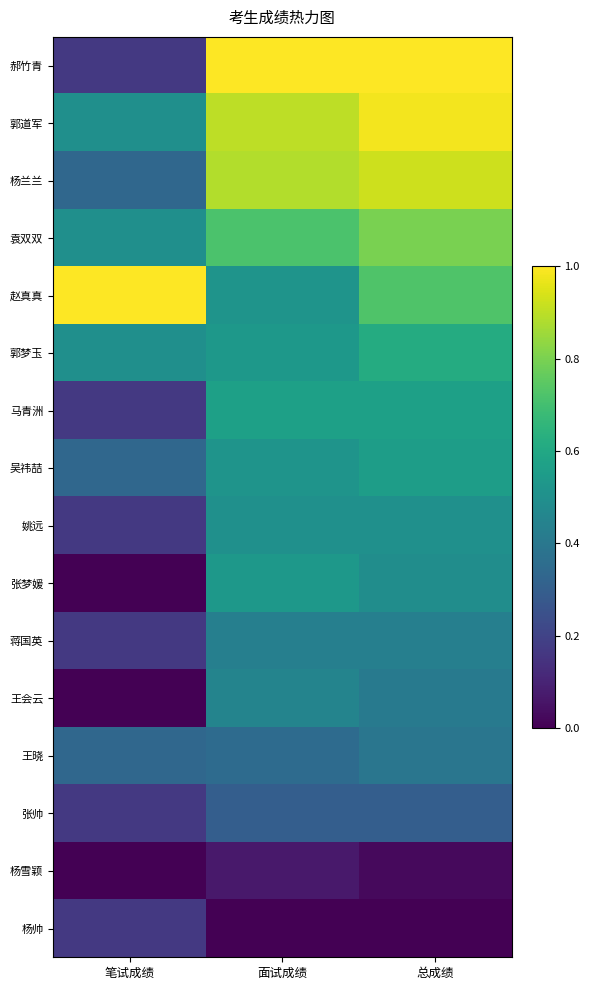

At which category is the sum across all series the highest?

总成绩